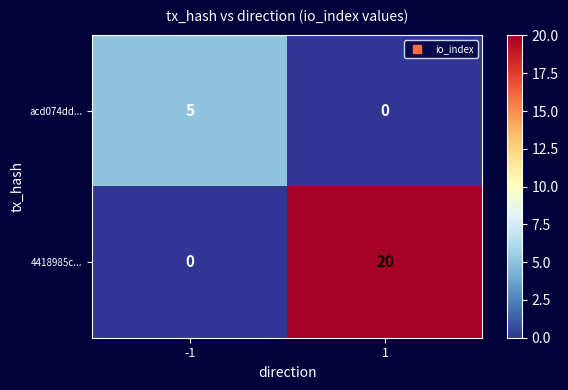

Rank the series by their average value, from highest to lowest.

4418985c..., acd074dd...